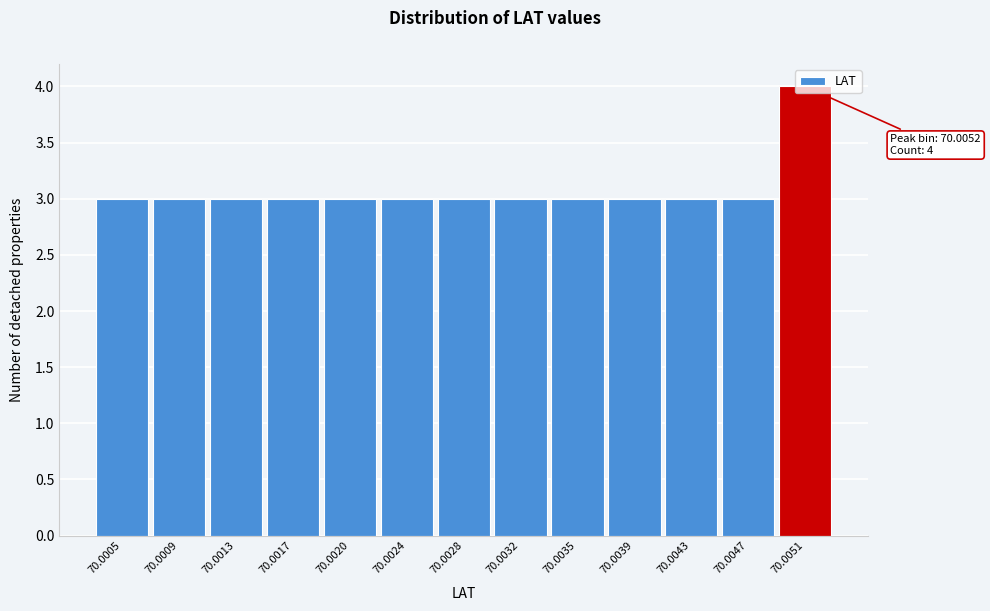

What is the average value?

3